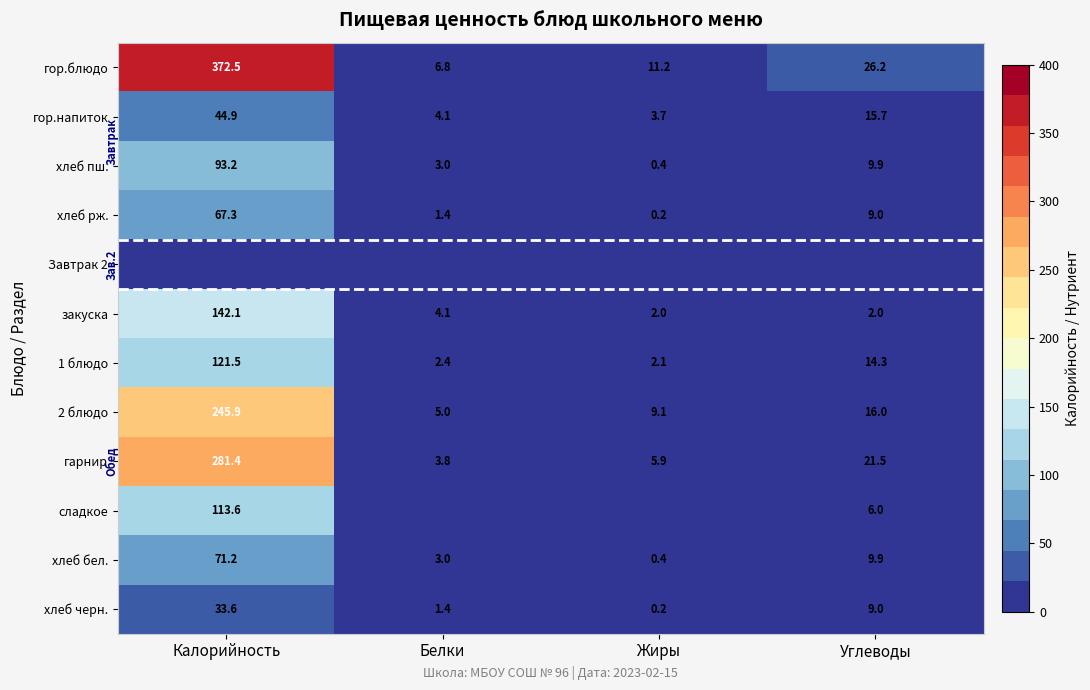

The закуска series shows 3.3 at Углеводы. True or false?

False